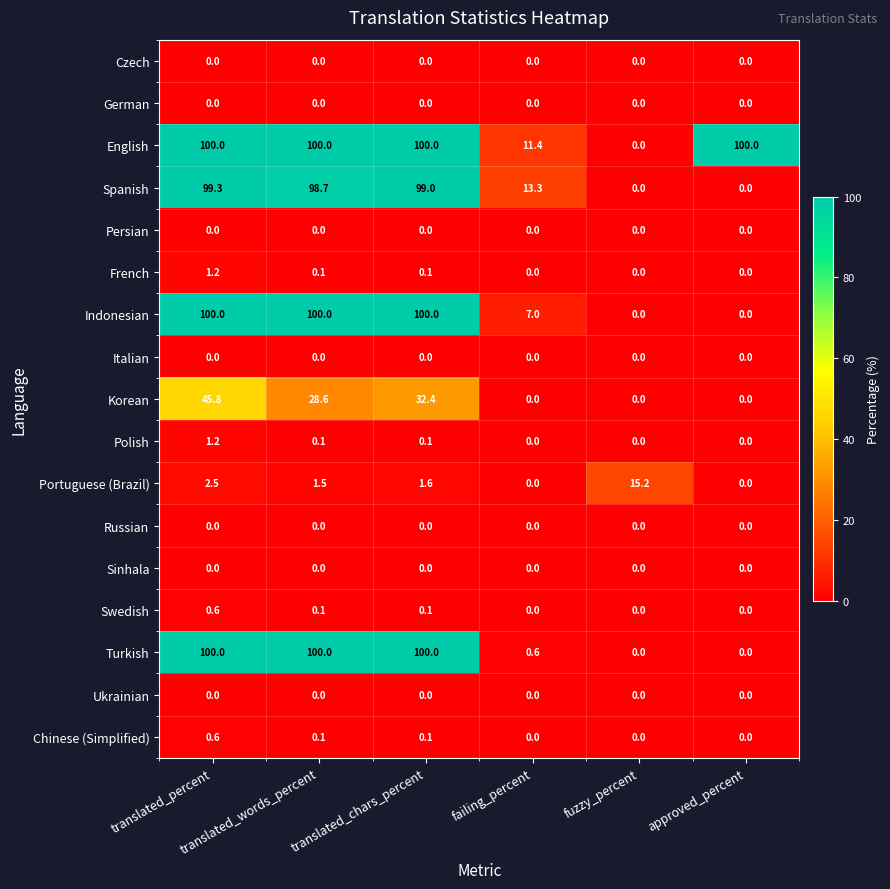

Which series has the largest total across all categories?

English